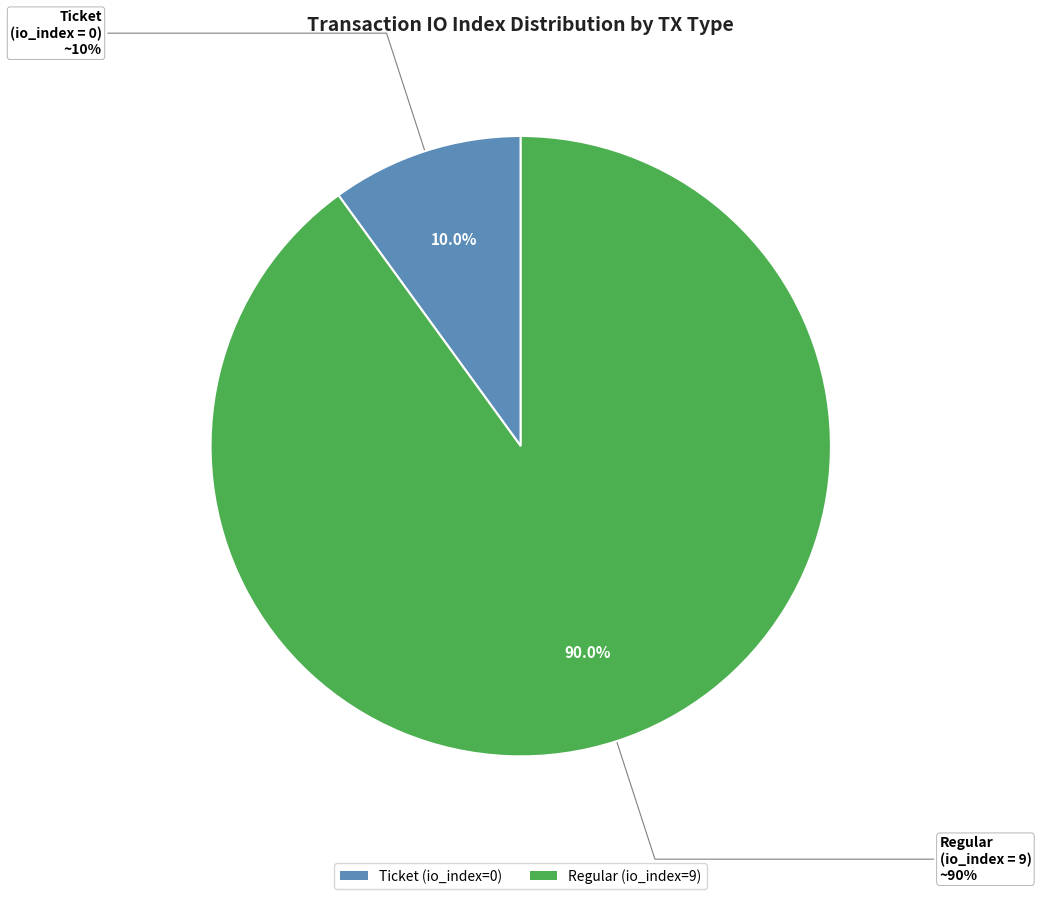

Is there a majority slice in this chart?

Yes